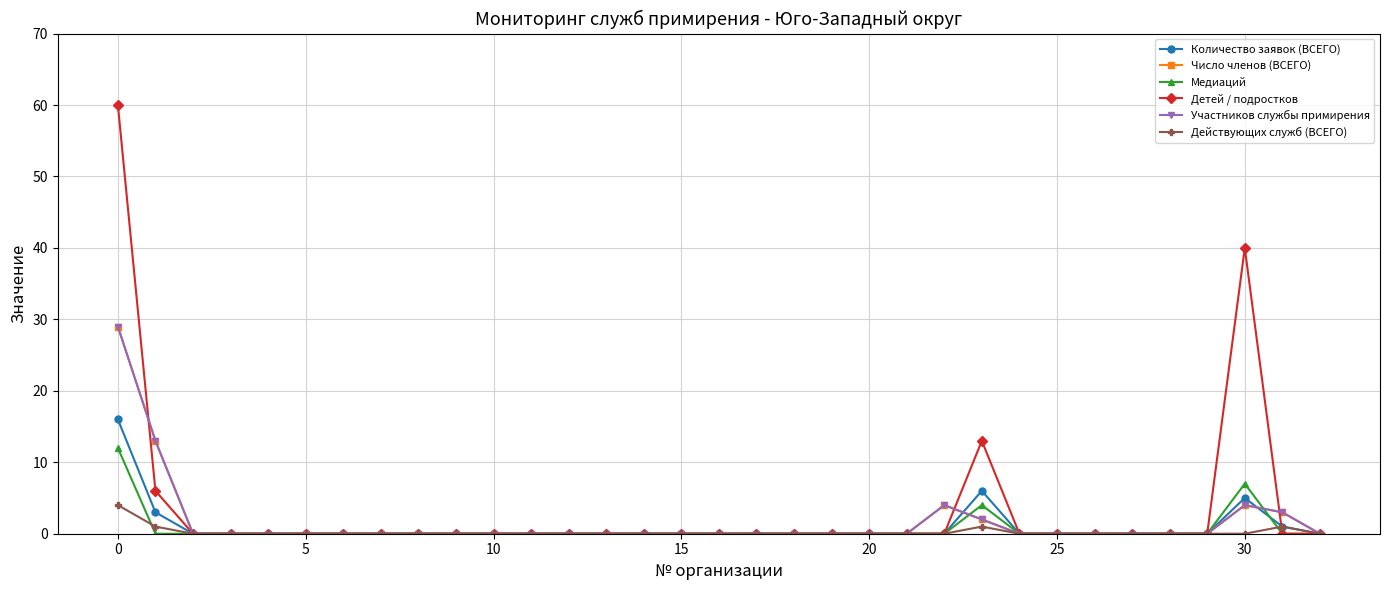

At which label does Детей / подростков reach its peak?

0